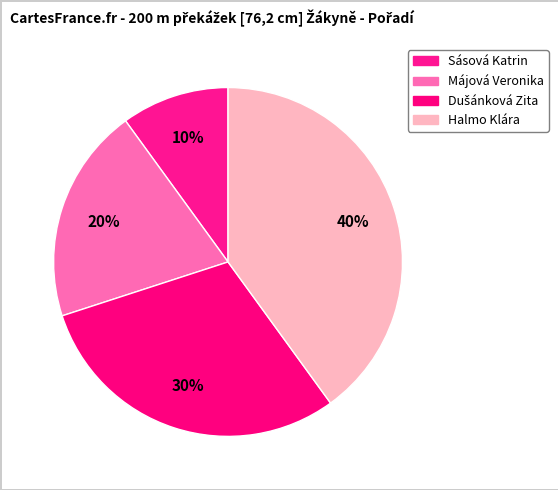

How many slices are in this pie chart?

4